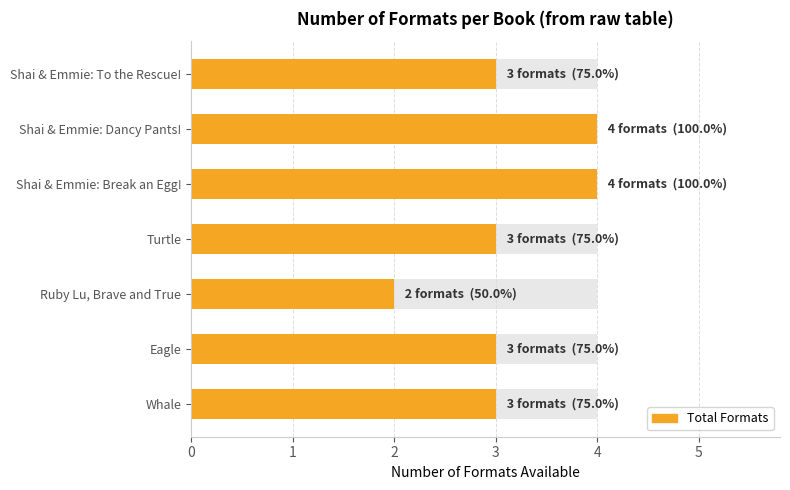

Are the bars grouped side by side (vs. stacked)?

No